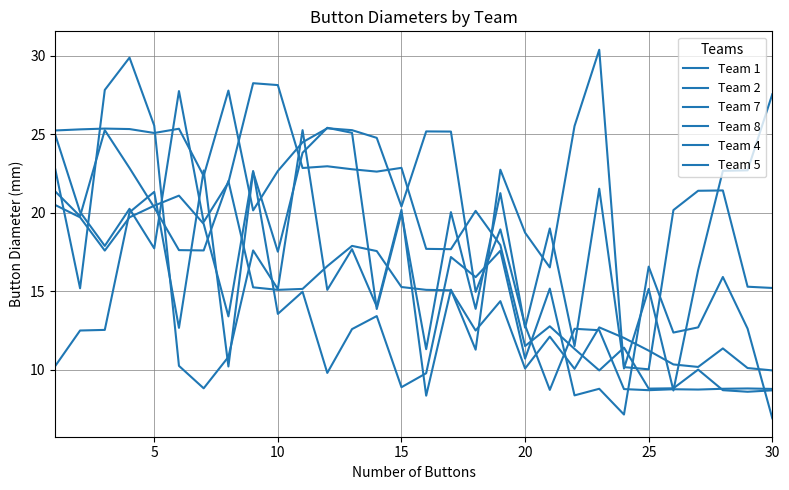

Does the chart have visible grid lines?

Yes